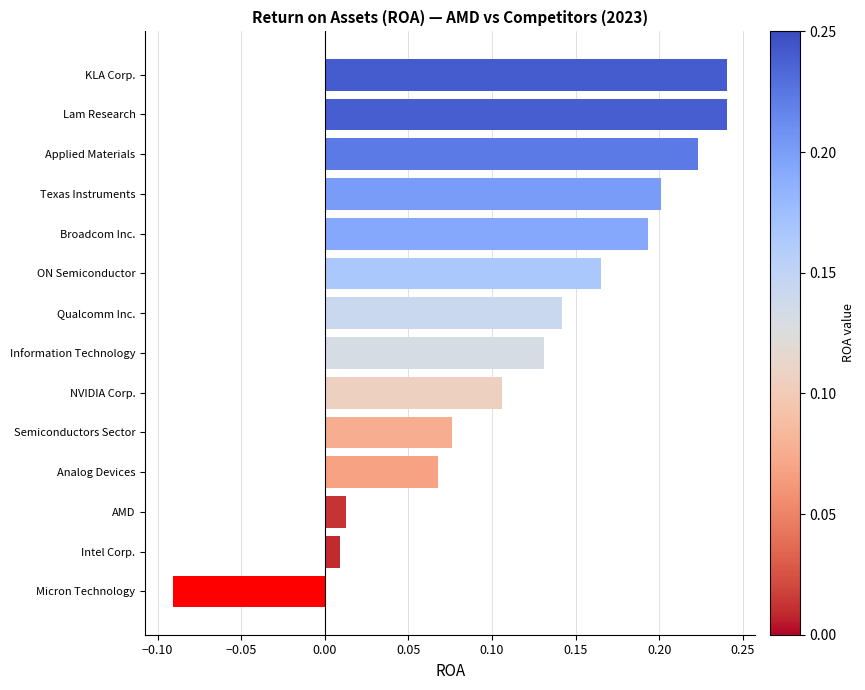

Which has a higher value, Micron Technology or NVIDIA Corp.?

NVIDIA Corp.